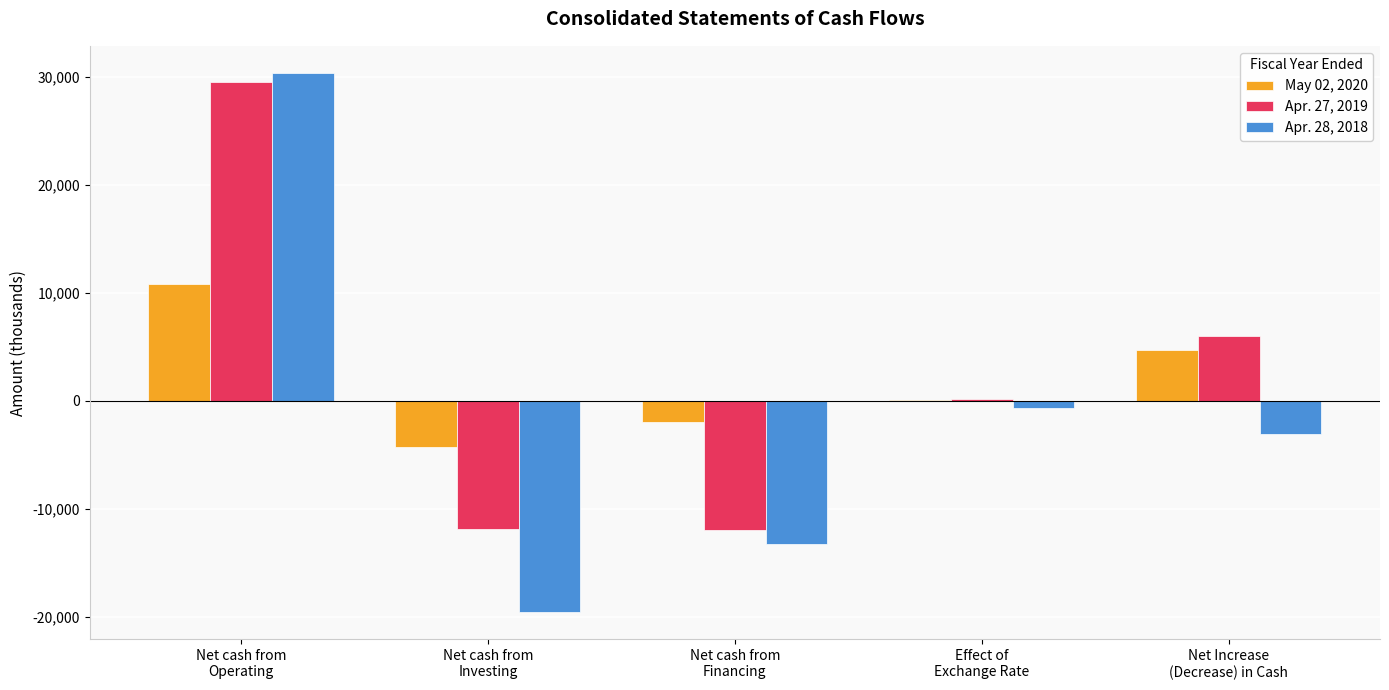

Is it true that Apr. 27, 2019 equals -8283 at Net cash from
Investing?

False